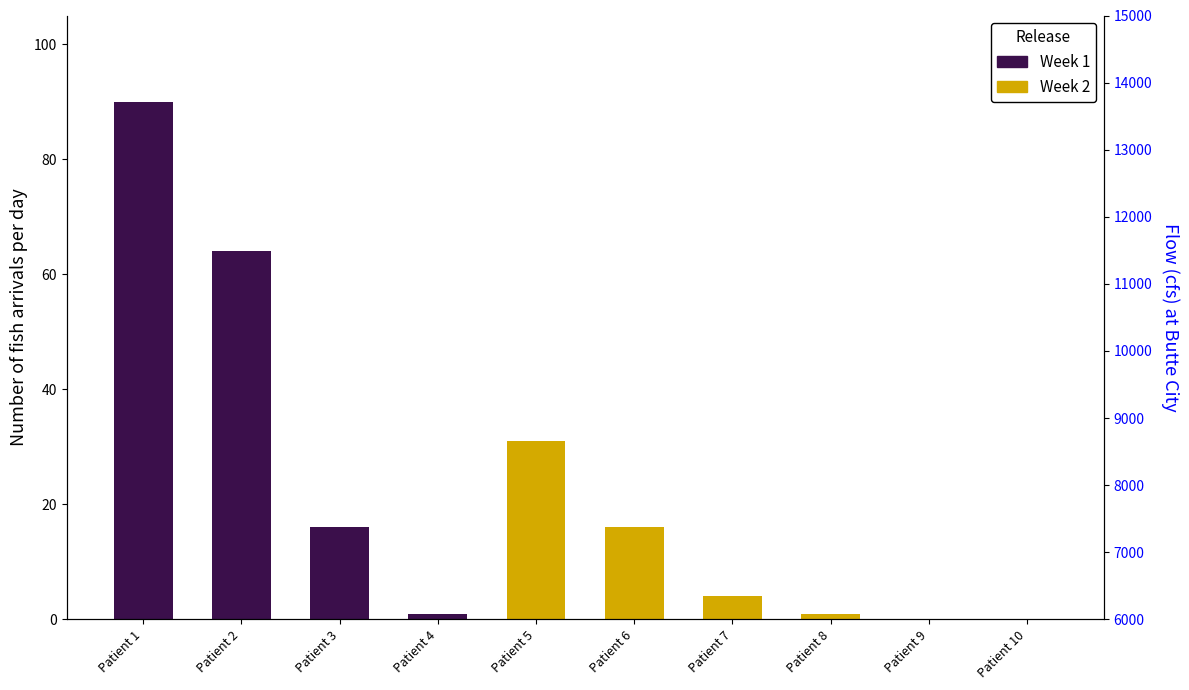

Which category has the highest value in the Week 1 series?

Patient 1